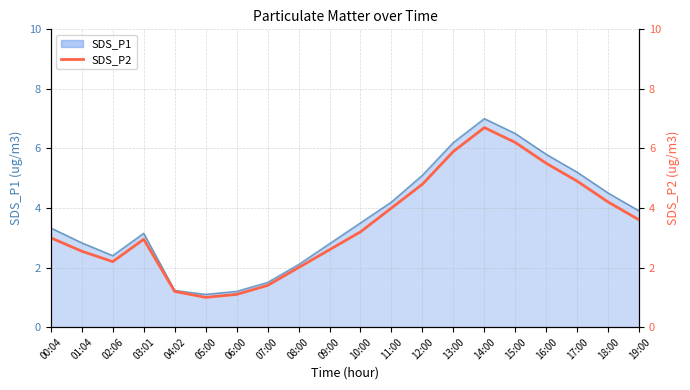

What is the label of the 11th point from the right?

09:00